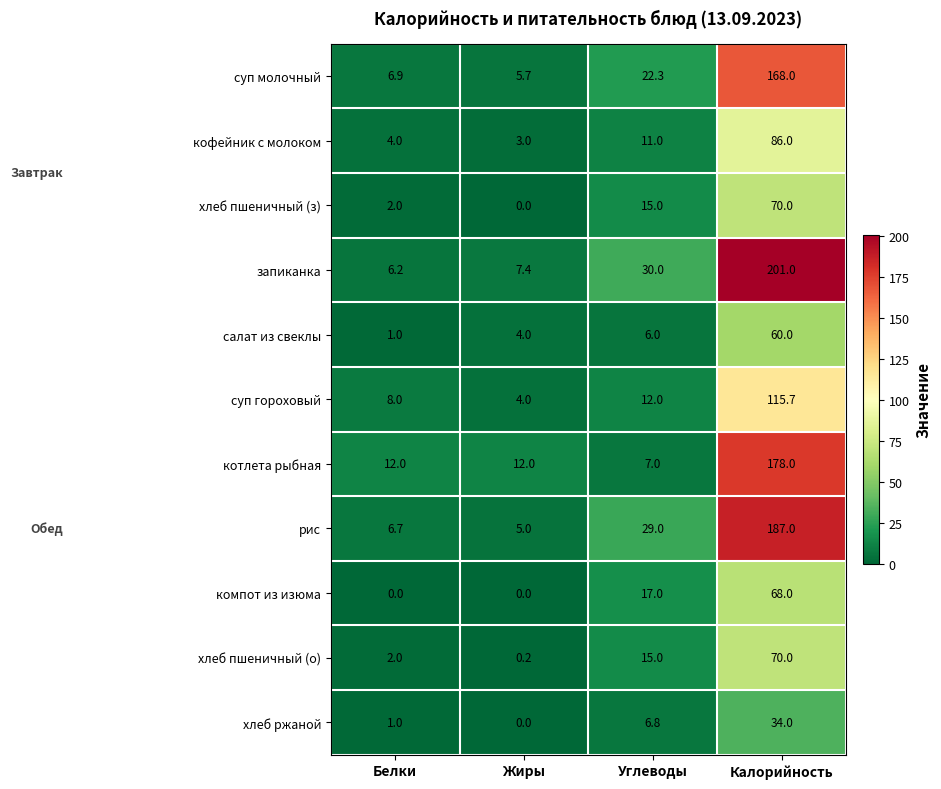

What is the difference between the суп гороховый values at Калорийность and Углеводы?

103.7